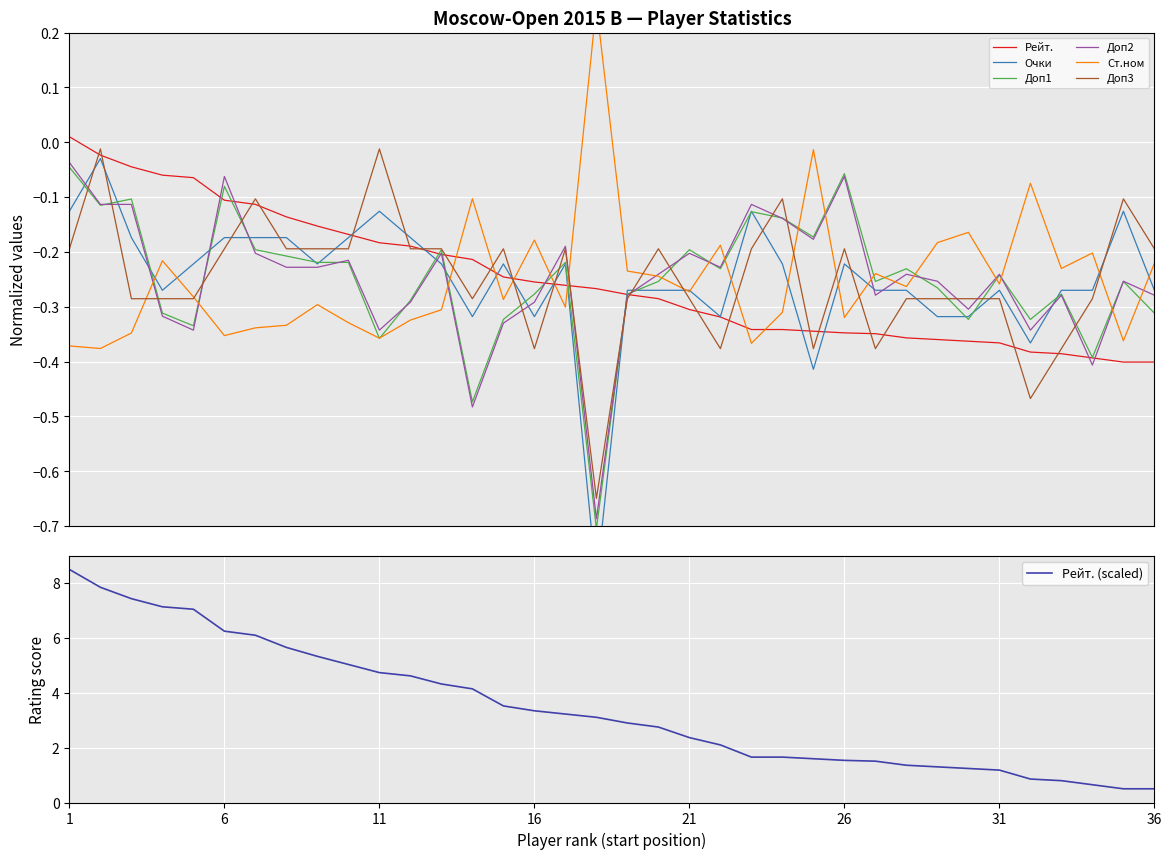

After their last crossing, which series has the higher values: Ст.ном or Рейт.?

Ст.ном